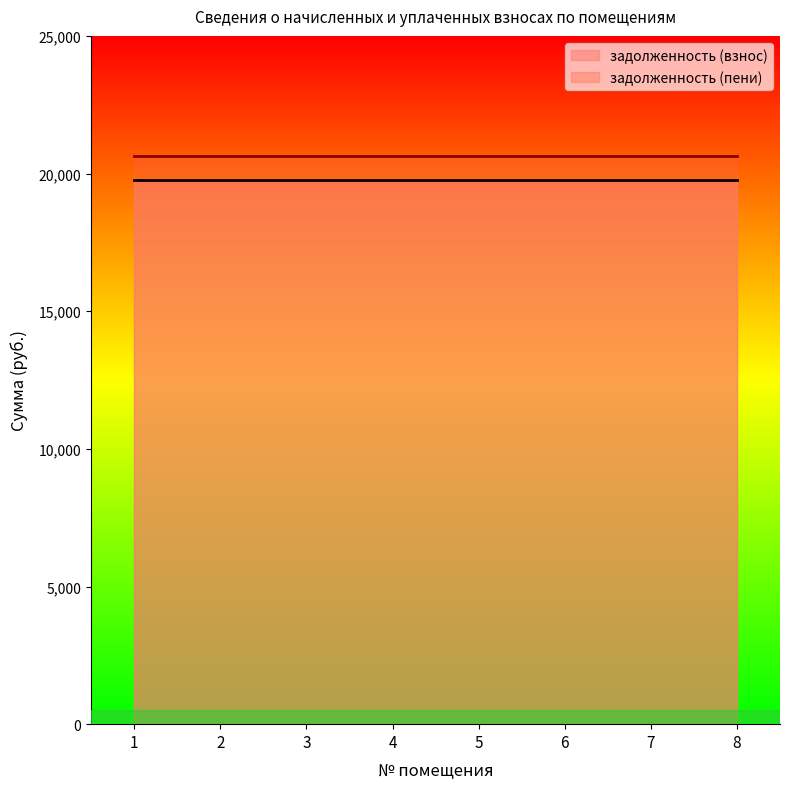

At how many categories does at least one series exceed 20249?

8